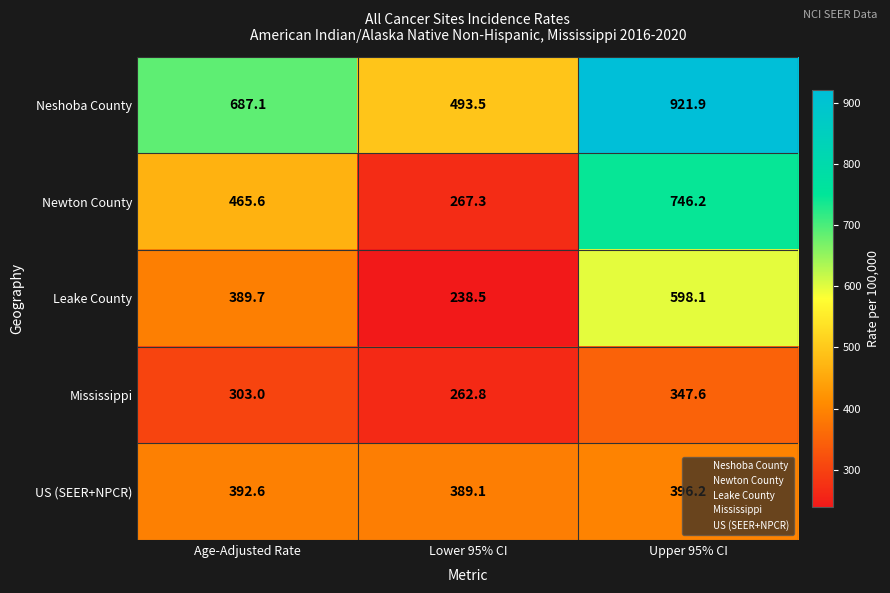

The Newton County series shows 746.2 at Upper 95% CI. True or false?

True